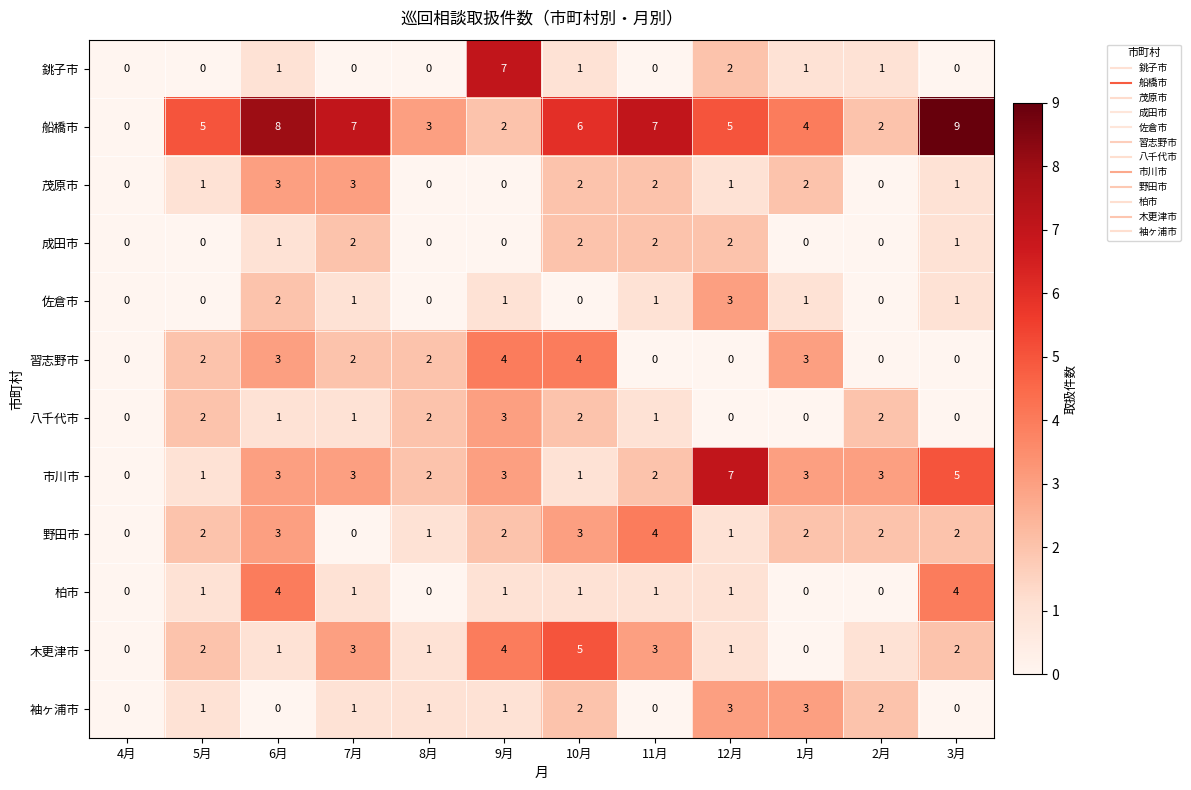

How many data points in 銚子市 are less than 1?

6